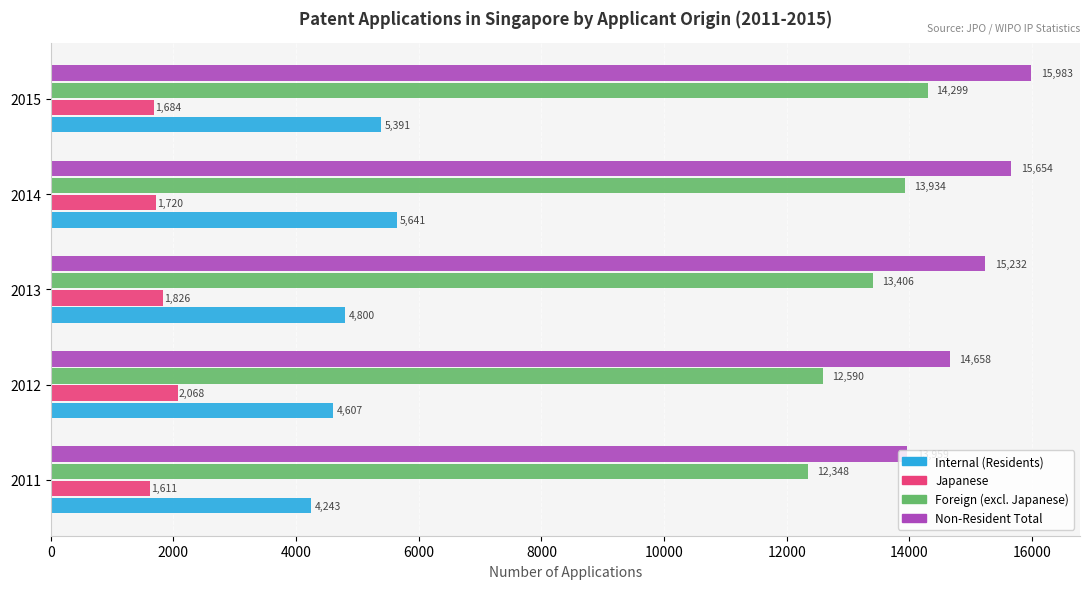

What is the maximum value for Internal (Residents)?

5641